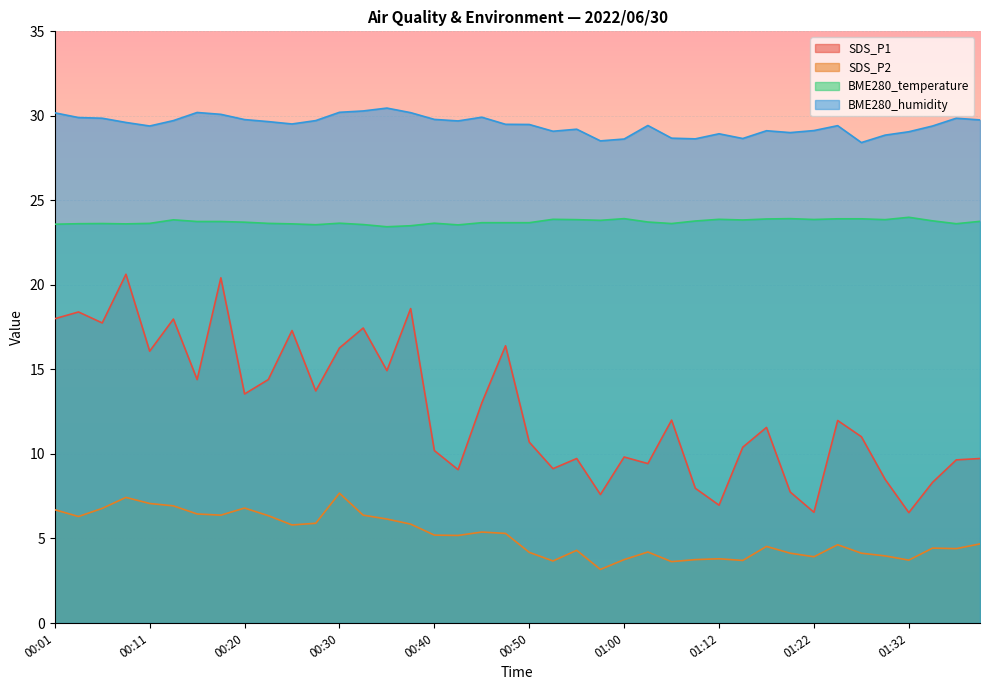

Which series changed the most between 00:03 and 00:30?

SDS_P1